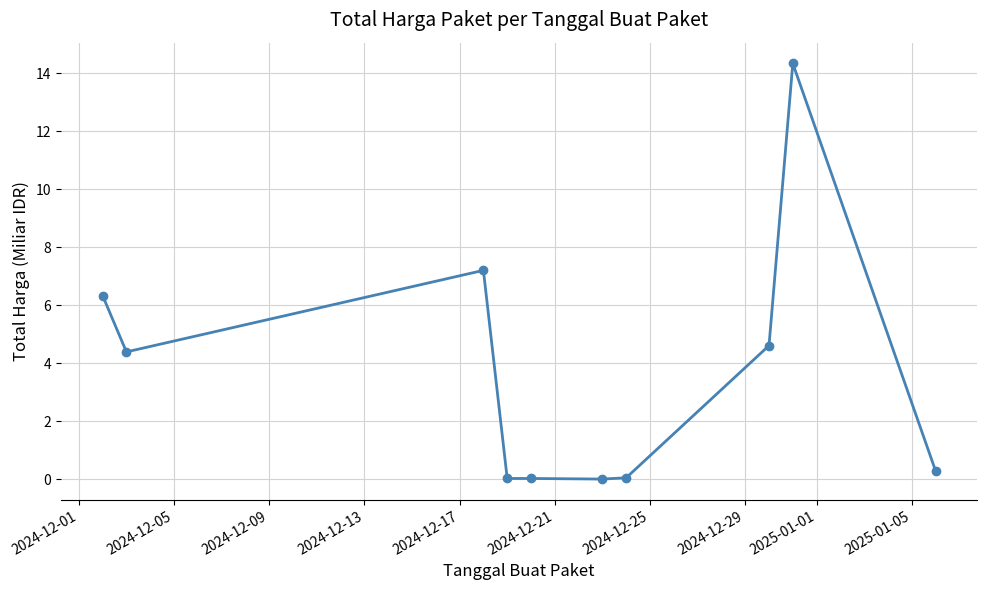

True or false: there are more than 0 points higher than both neighbors.

True